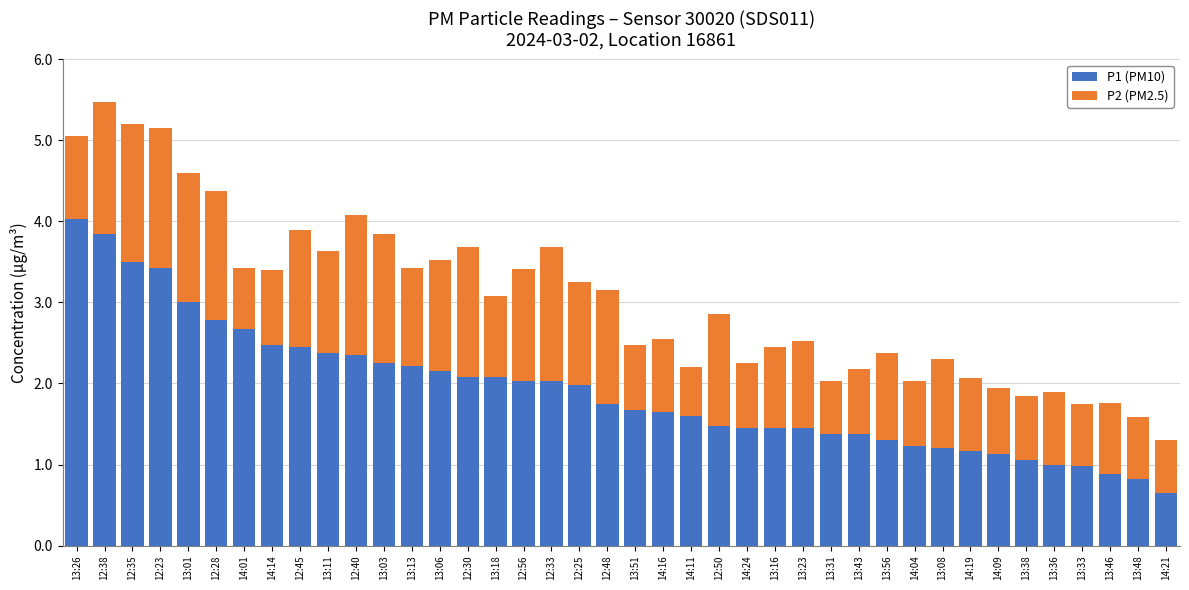

Count the number of categories in the chart.

40